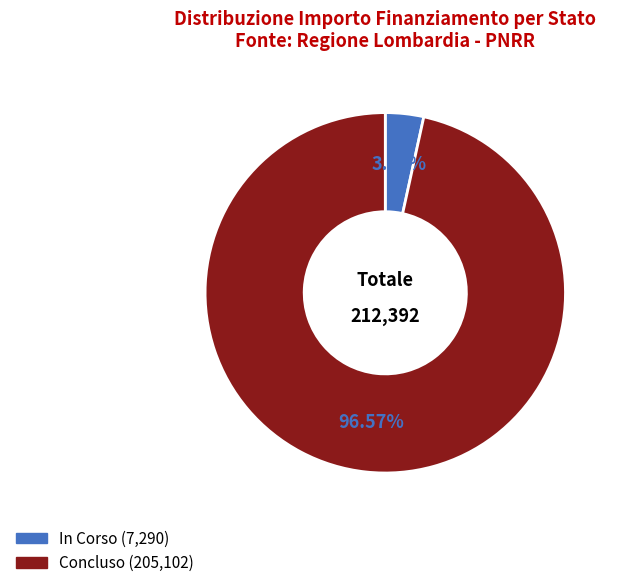

Is In Corso the majority of the pie?

No